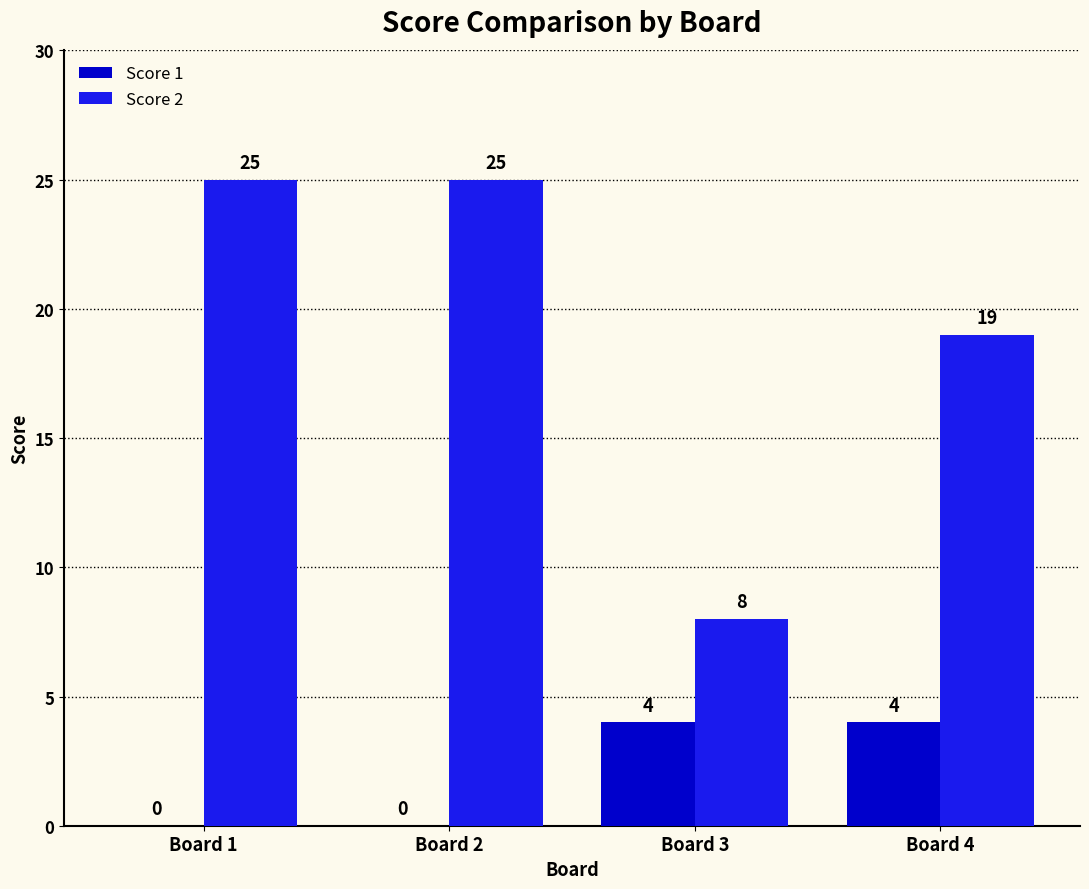

Is the value of Score 1 at Board 2 greater than the value of Score 2 at Board 2?

No